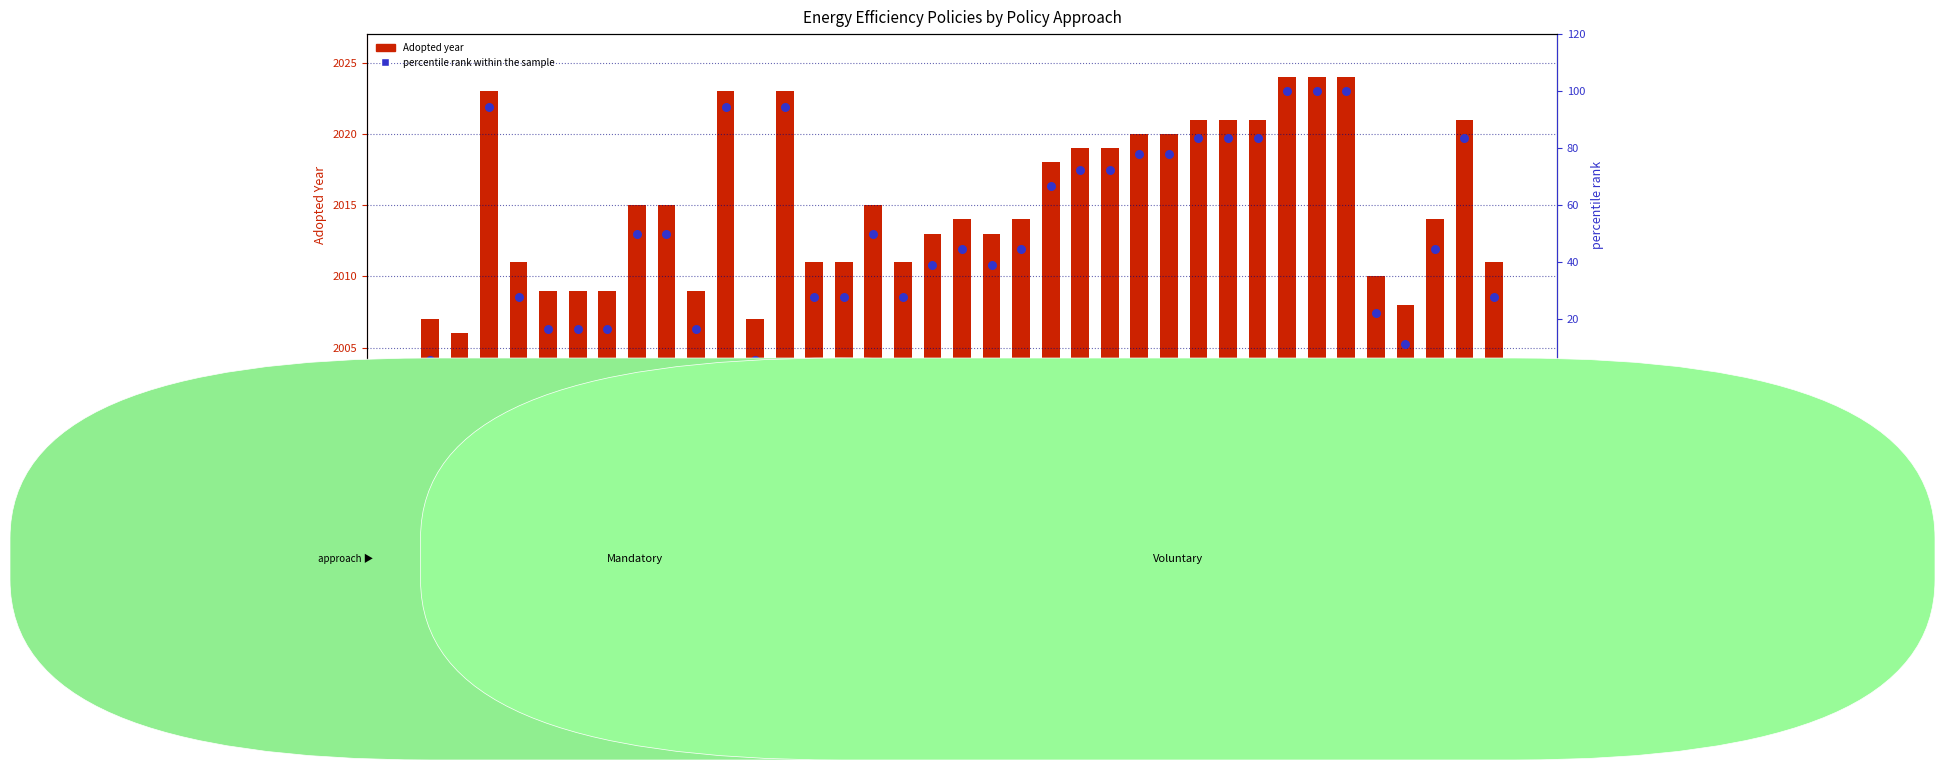

Which series has the widest spread of Y values?

percentile rank within the sample